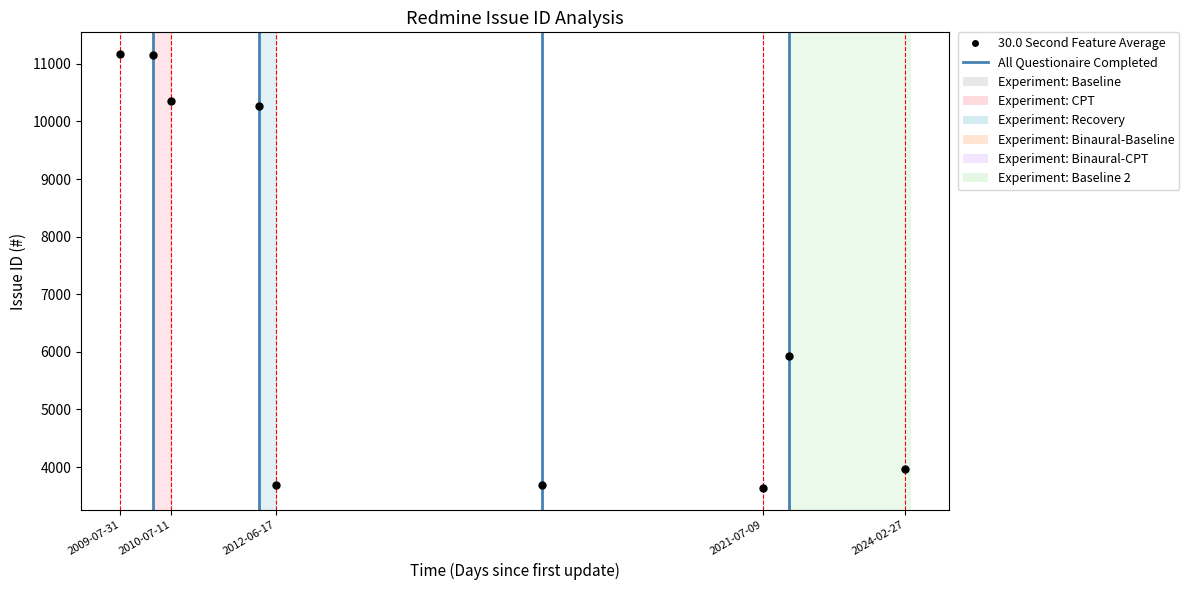

What Y value in the scatter plot is closest to 7399?

5922